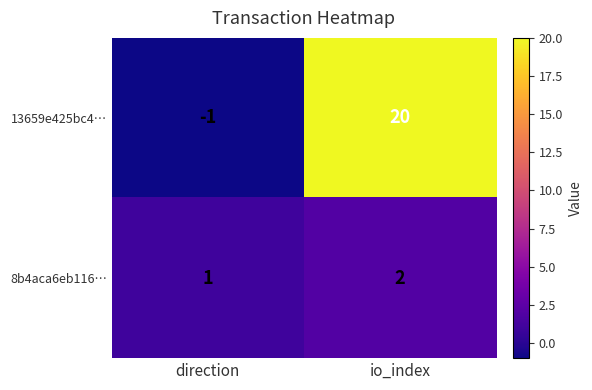

Reading right to left, transcribe all the data shown in this chart.

13659e425bc4…: 20	-1
8b4aca6eb116…: 2	1